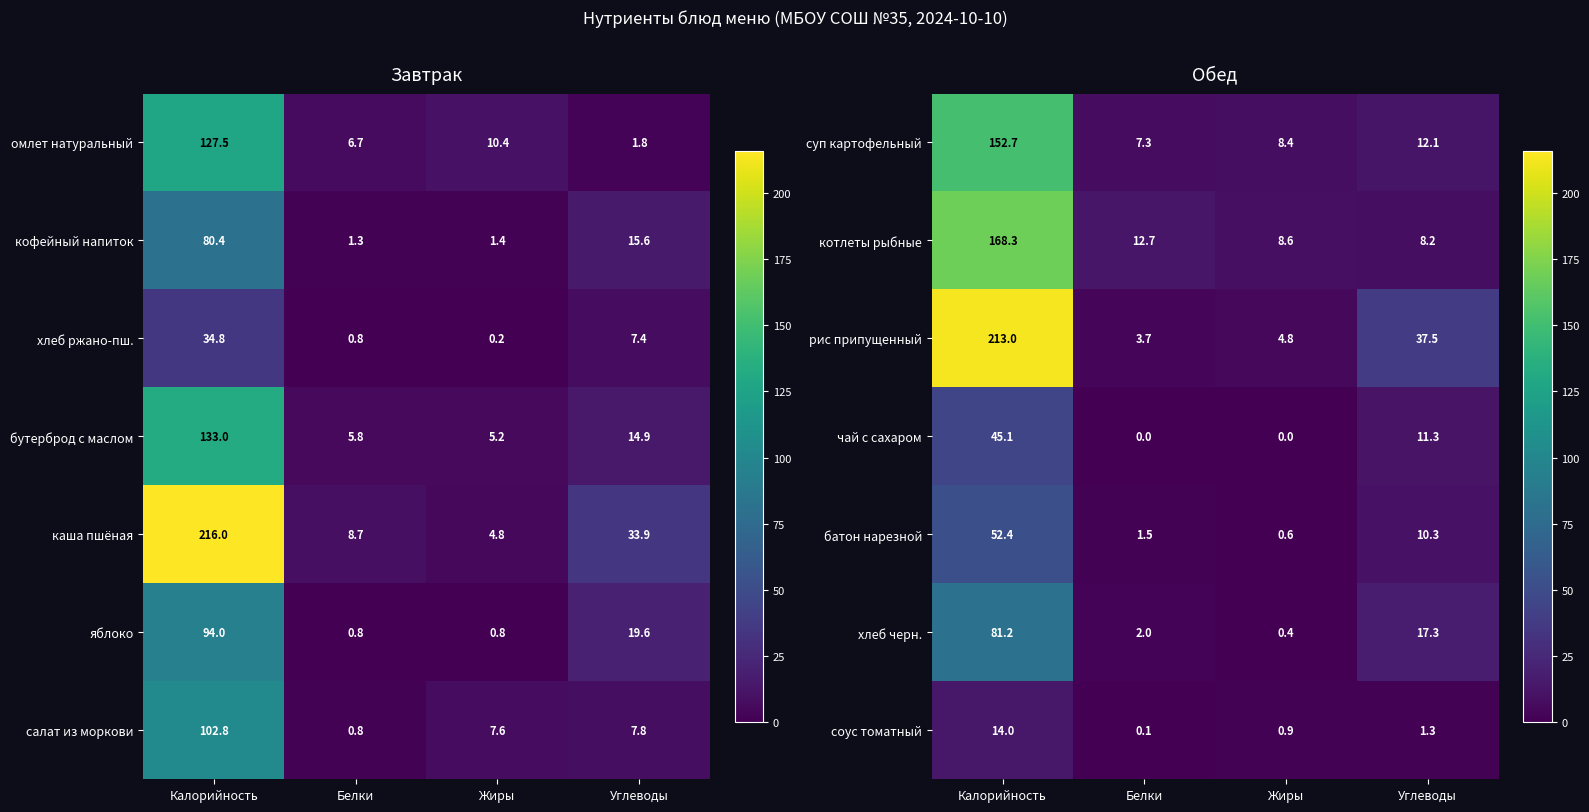

What is the average value of the рис припущенный series?

64.8